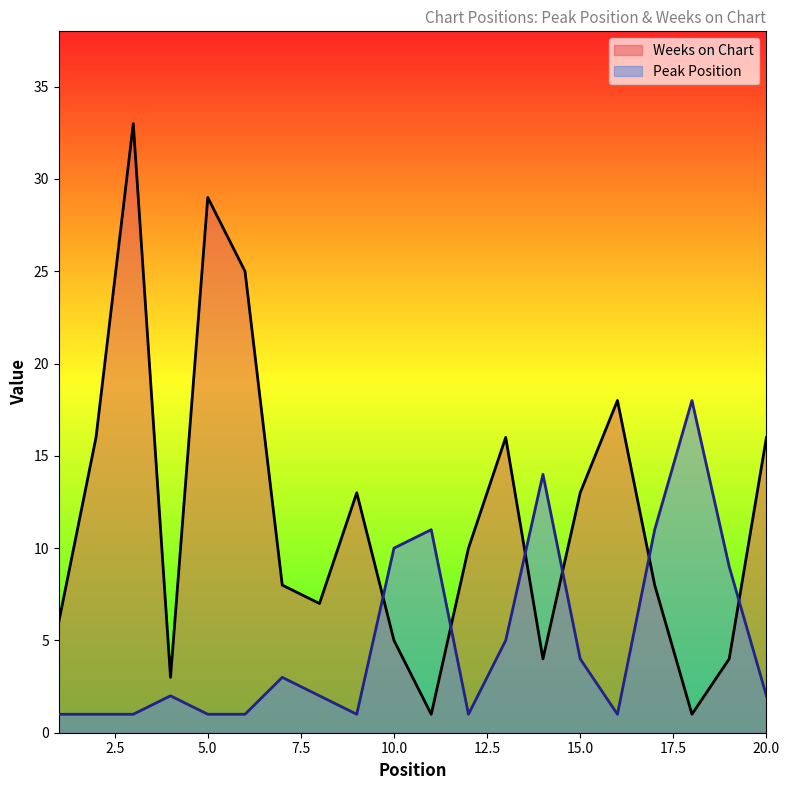

What is the average value of the Peak Position series?

5